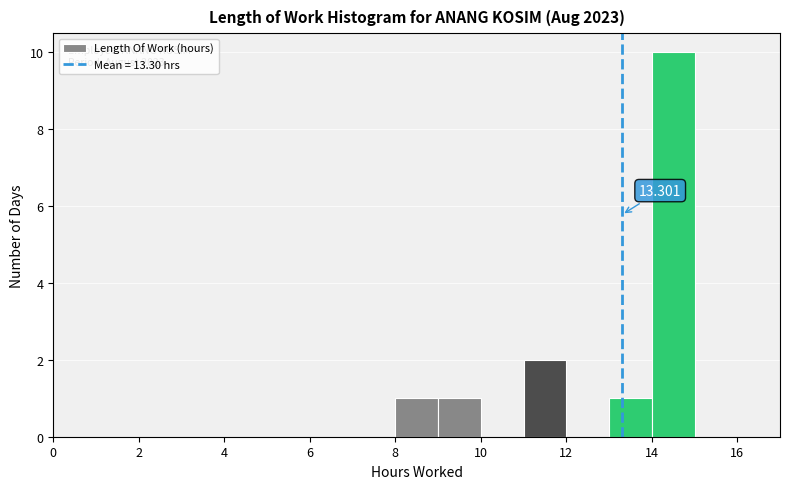

Over which range of the x-axis is the bar tallest?

14 to 15